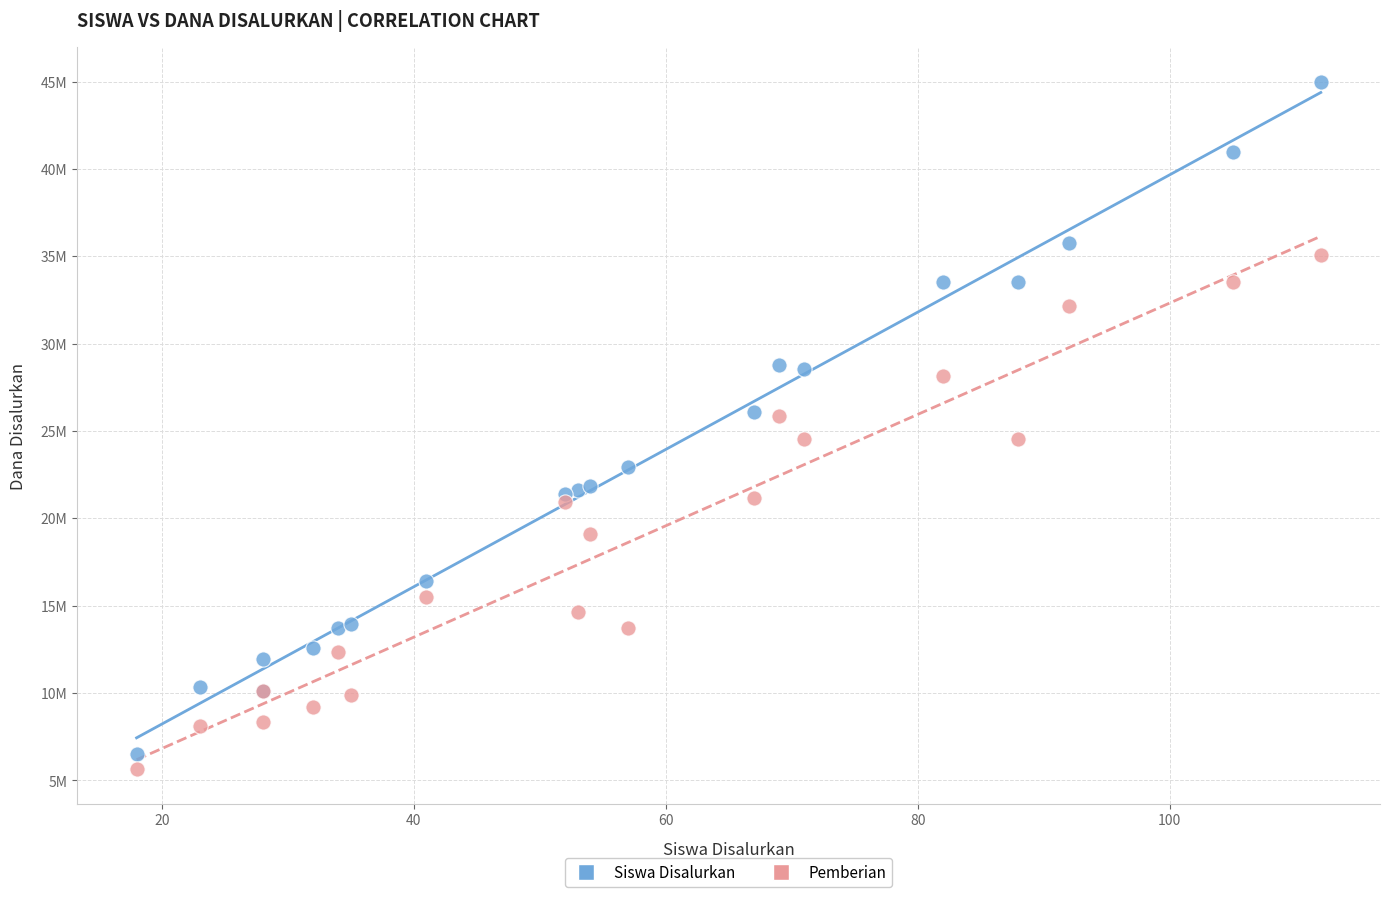

What are all the series names shown in the legend?

Siswa Disalurkan, Pemberian